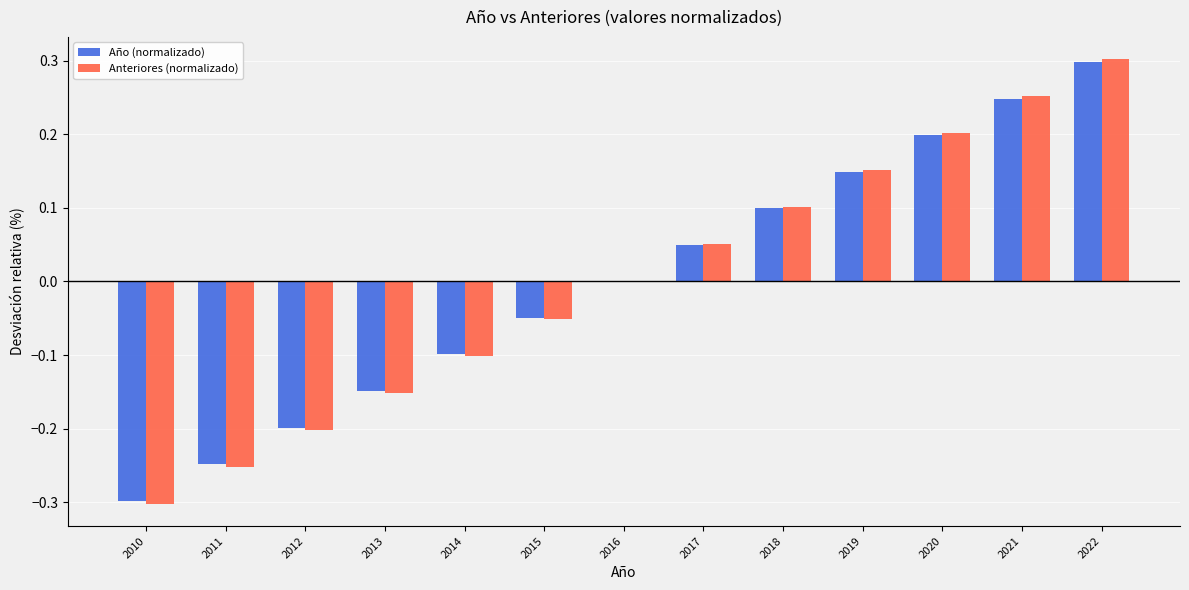

The value of Anteriores (normalizado) at 2010 is -0.4. True or false?

False